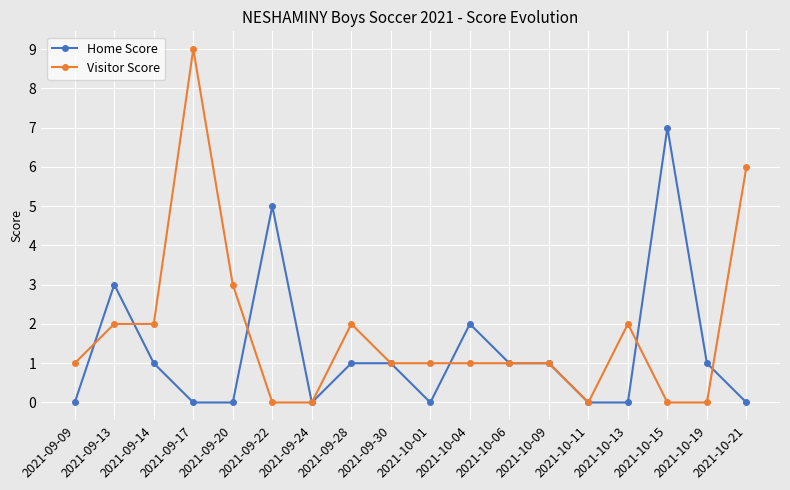

Is it true that Home Score equals 0 at 2021-10-13?

True